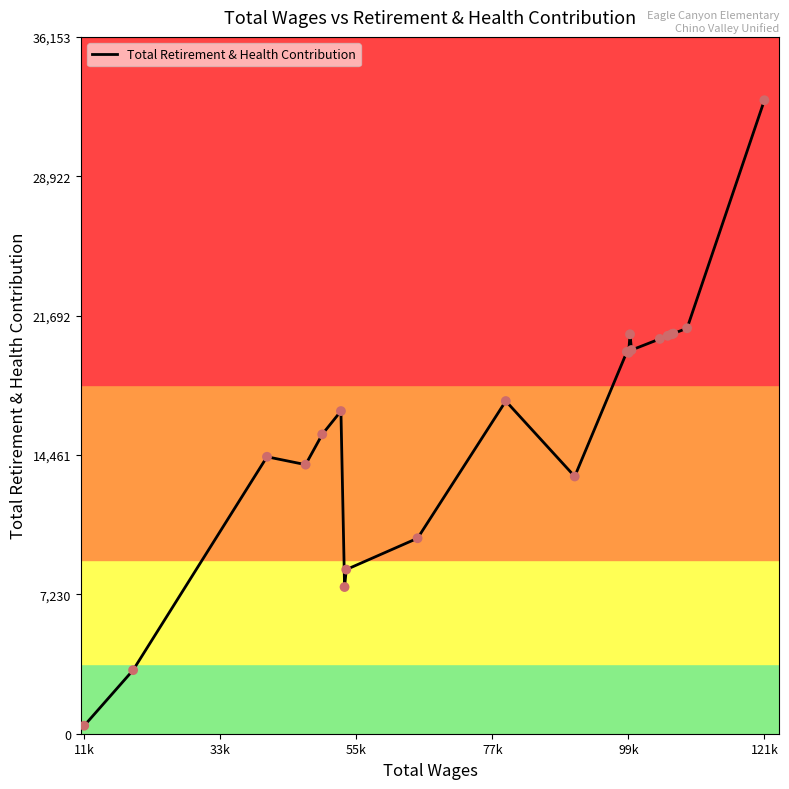

What is the greatest value displayed?

32867